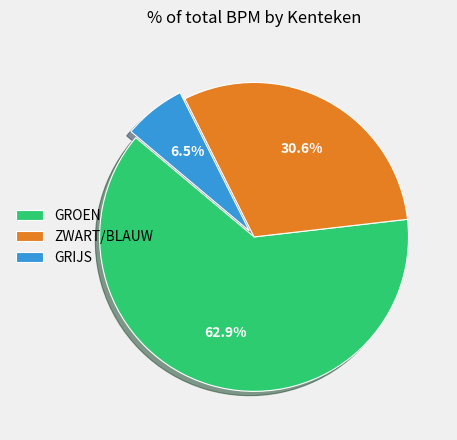

How many segments does this pie chart have?

3